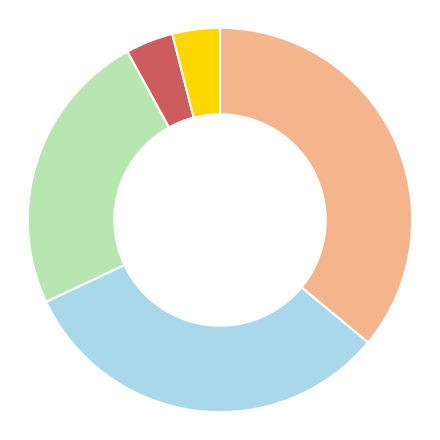

Does any single category account for the majority?

No